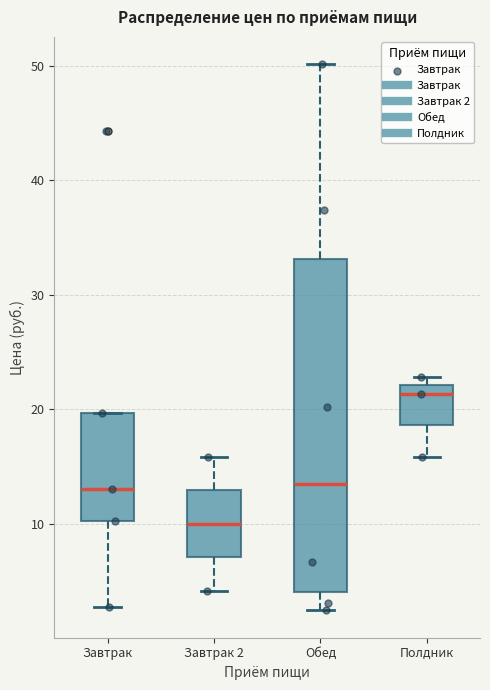

Which box has the highest median line?

Полдник